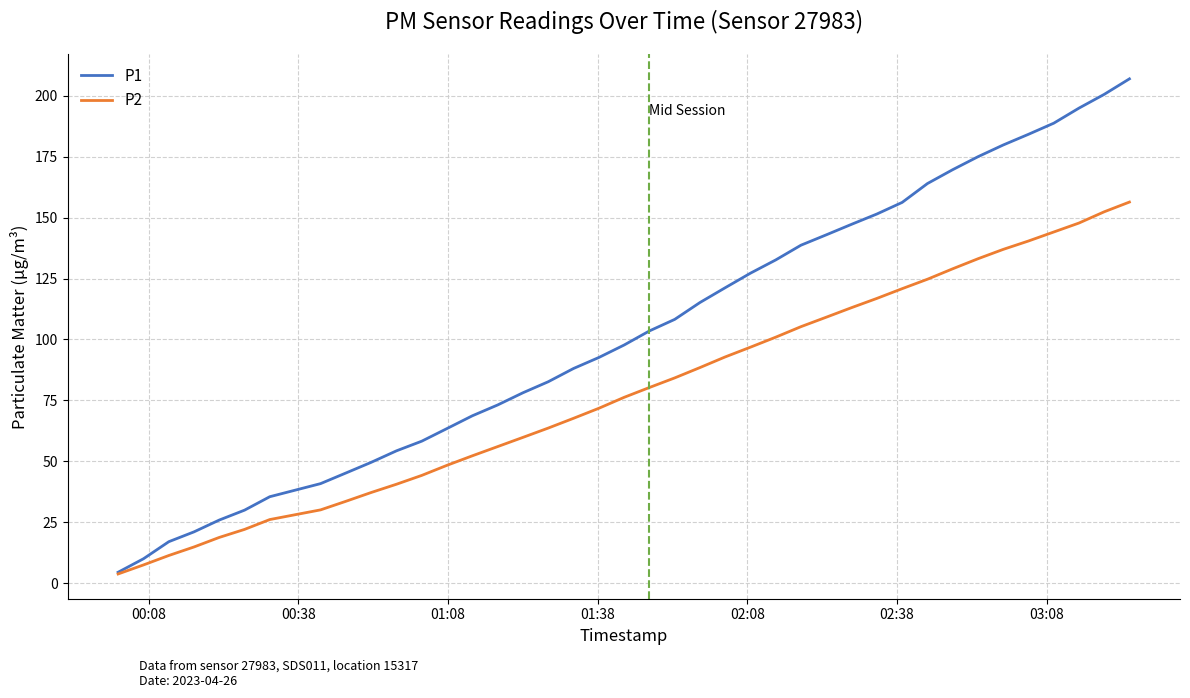

List the series in order of their overall mean, lowest first.

P2, P1